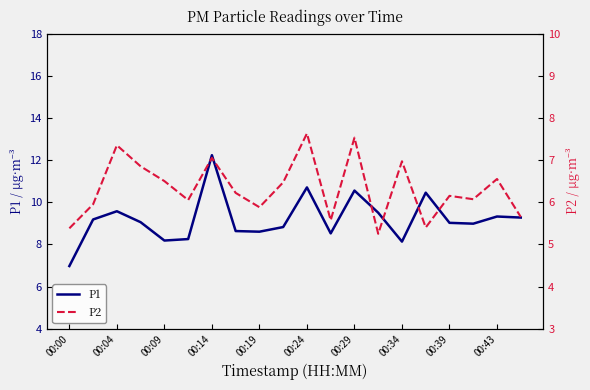

How many lines are shown in the chart?

2